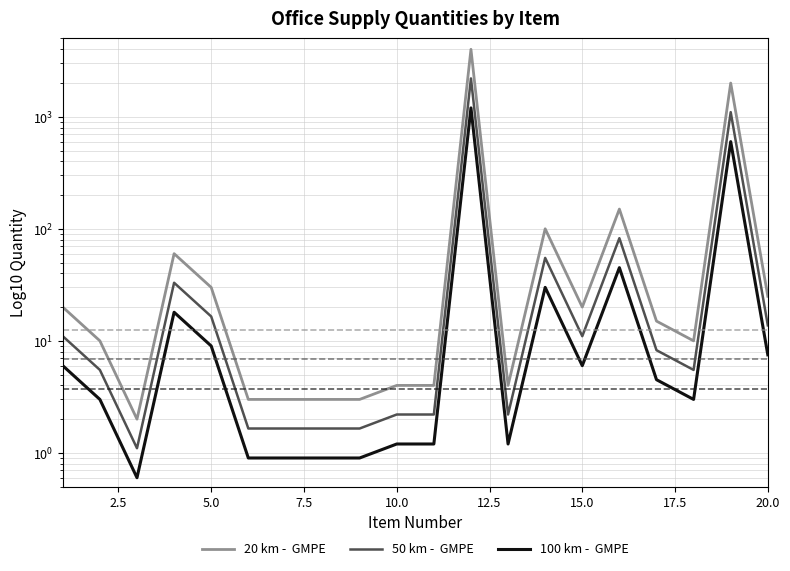

In 50 km -  GMPE, how many points are higher than both neighbors (excluding endpoints)?

5